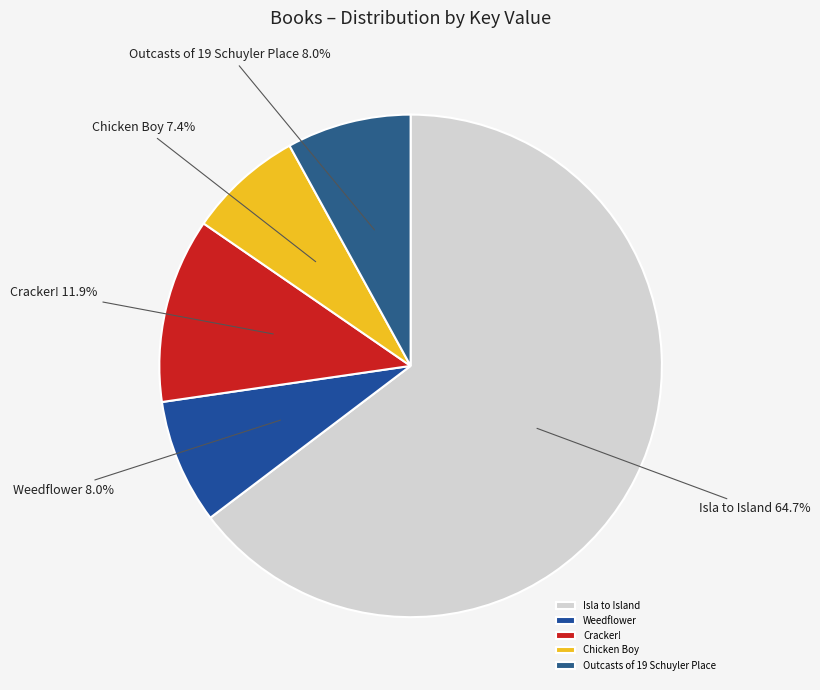

To the nearest percent, what is the difference between the Isla to Island and Outcasts of 19 Schuyler Place slice percentages?

57%